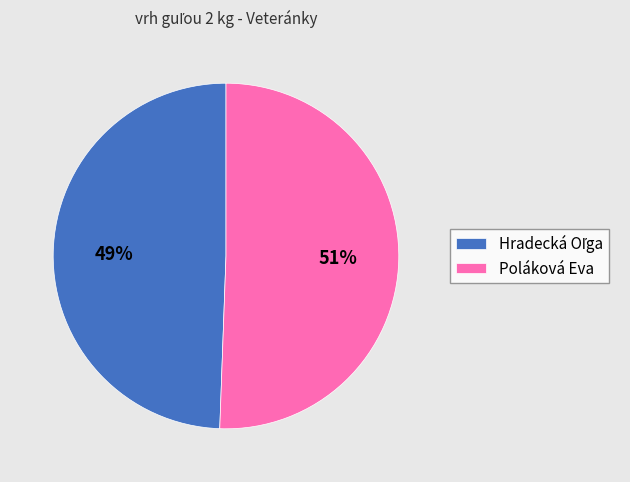

True or false: Poláková Eva accounts for 51% of the total.

True